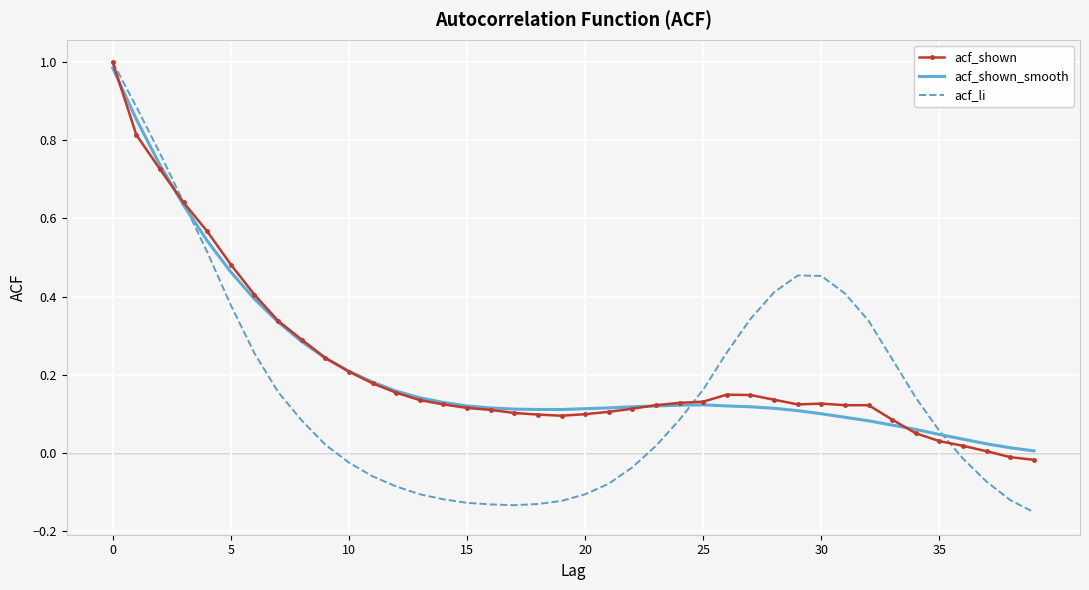

Which series has the largest range (max minus min)?

acf_li